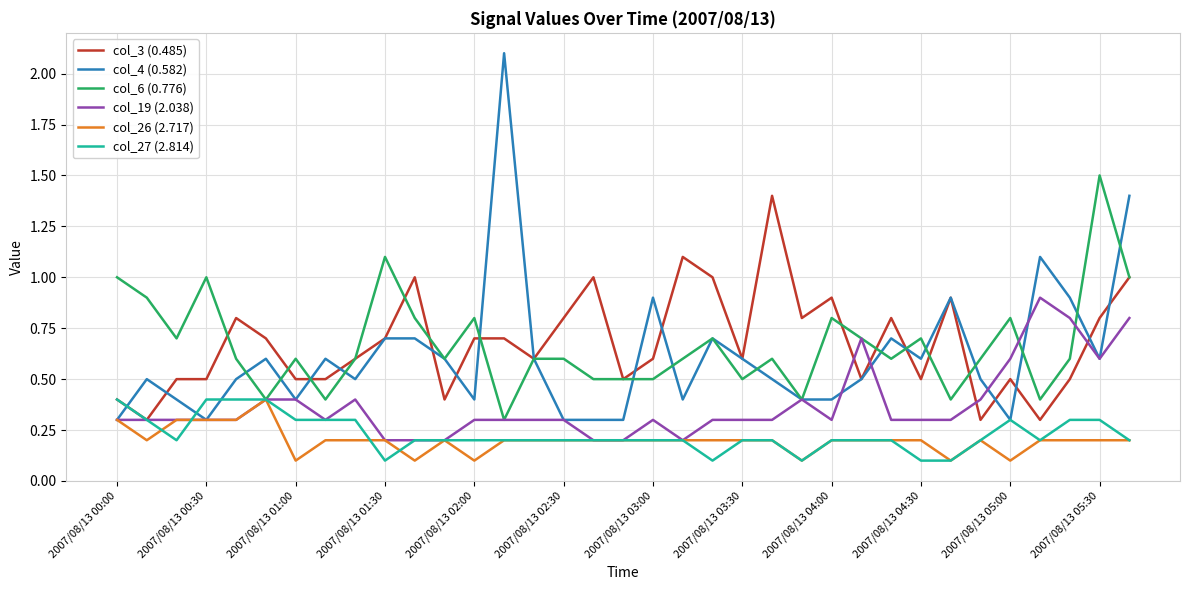

Which series has the largest range (max minus min)?

col_4 (0.582)